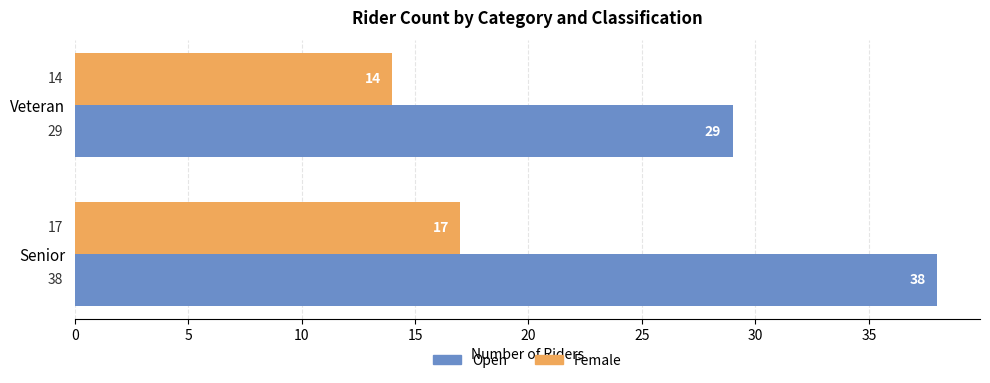

At how many categories does at least one series exceed 32?

1